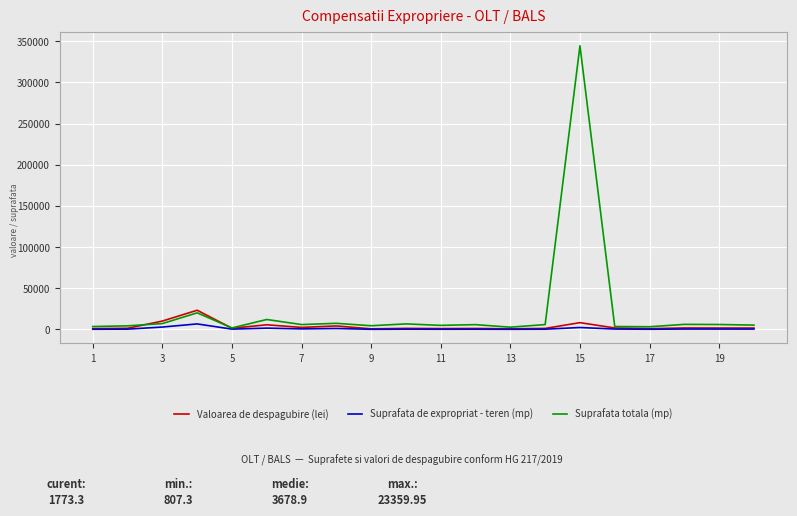

Which series has the widest spread of values?

Suprafata totala (mp)